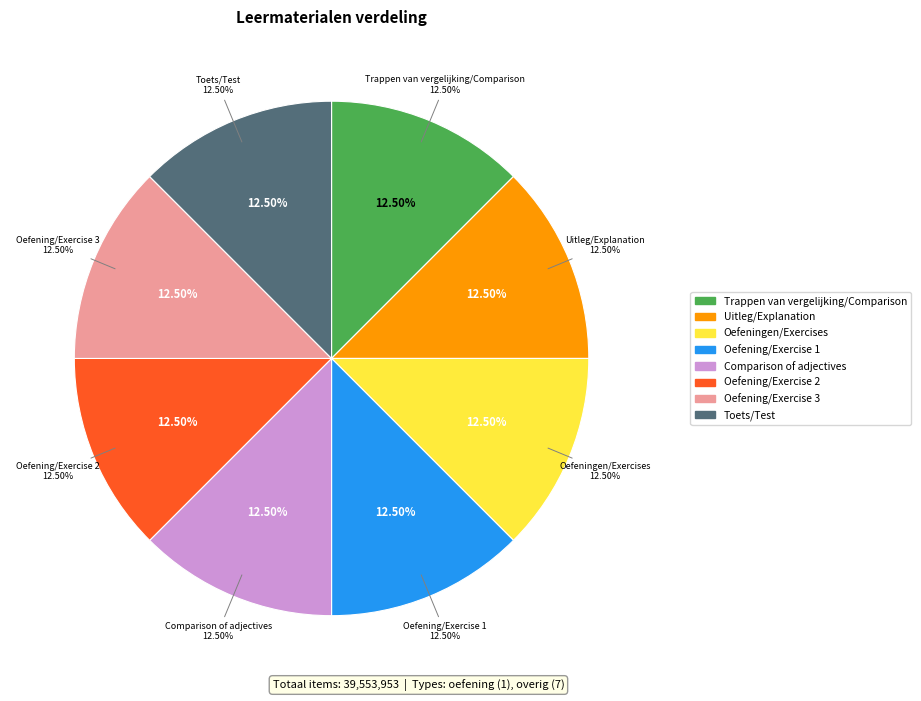

Approximately how many times larger is the value at Comparison of adjectives compared to Oefening/Exercise 1?

1.0